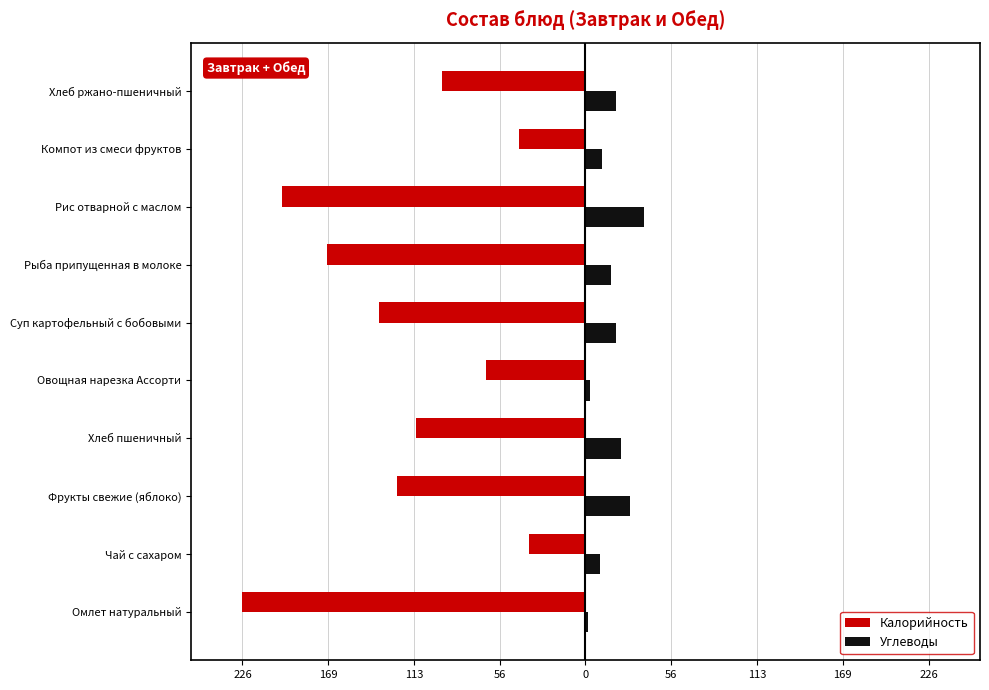

What are all the series names shown in the legend?

Калорийность, Углеводы